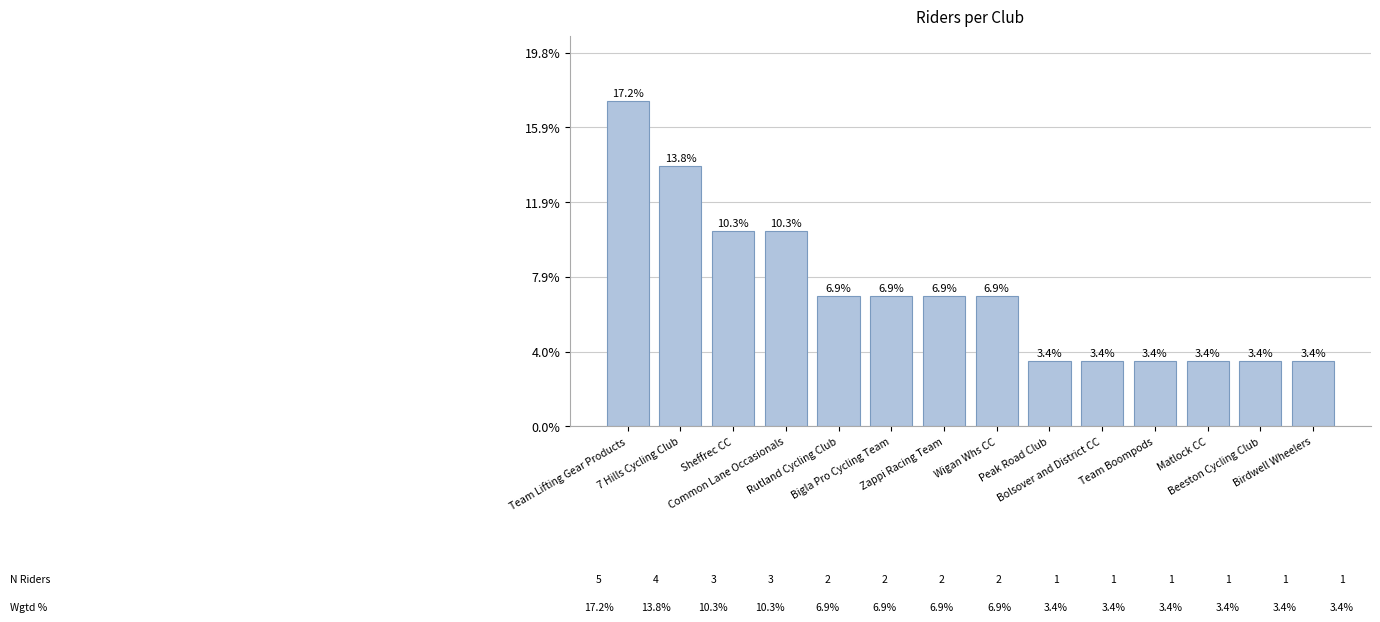

Are the bars horizontal?

No